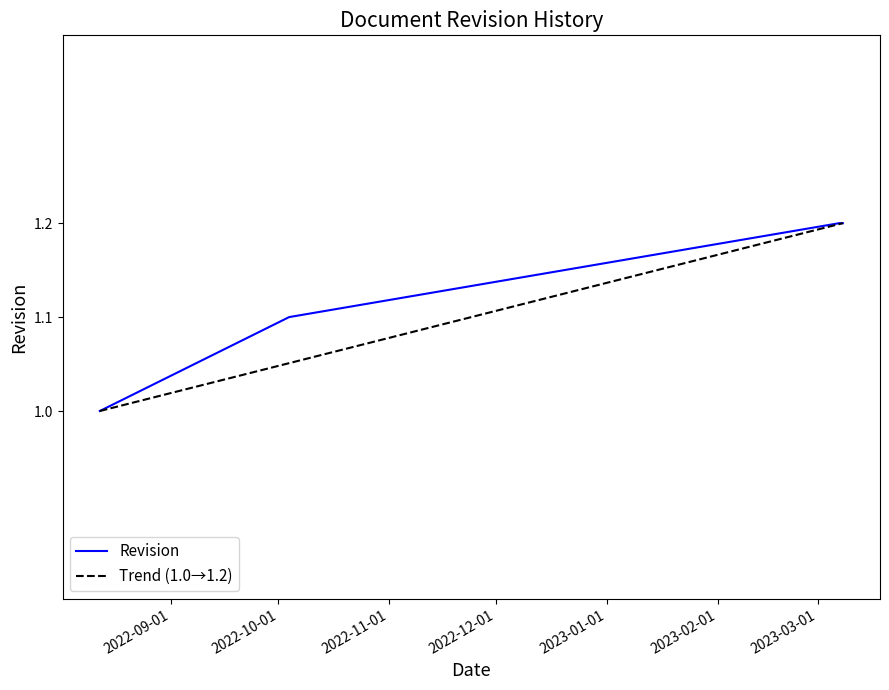

The value at 2022-10-04 is 1.5. True or false?

False